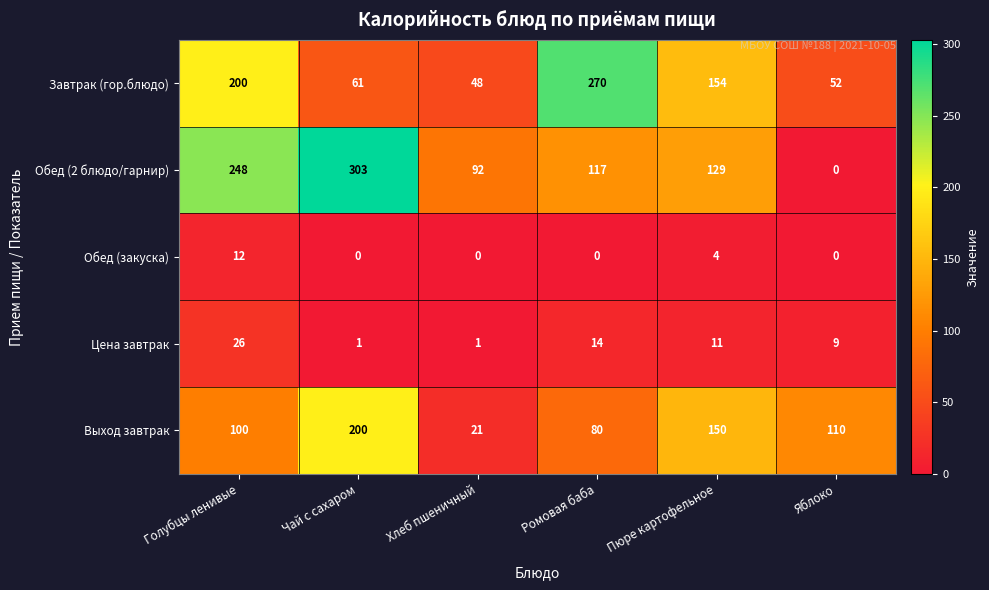

At how many categories does at least one series exceed 214?

3